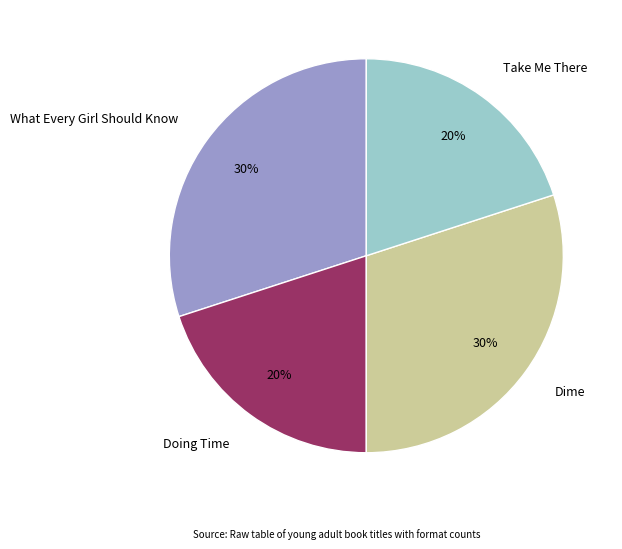

How many segments does this pie chart have?

4